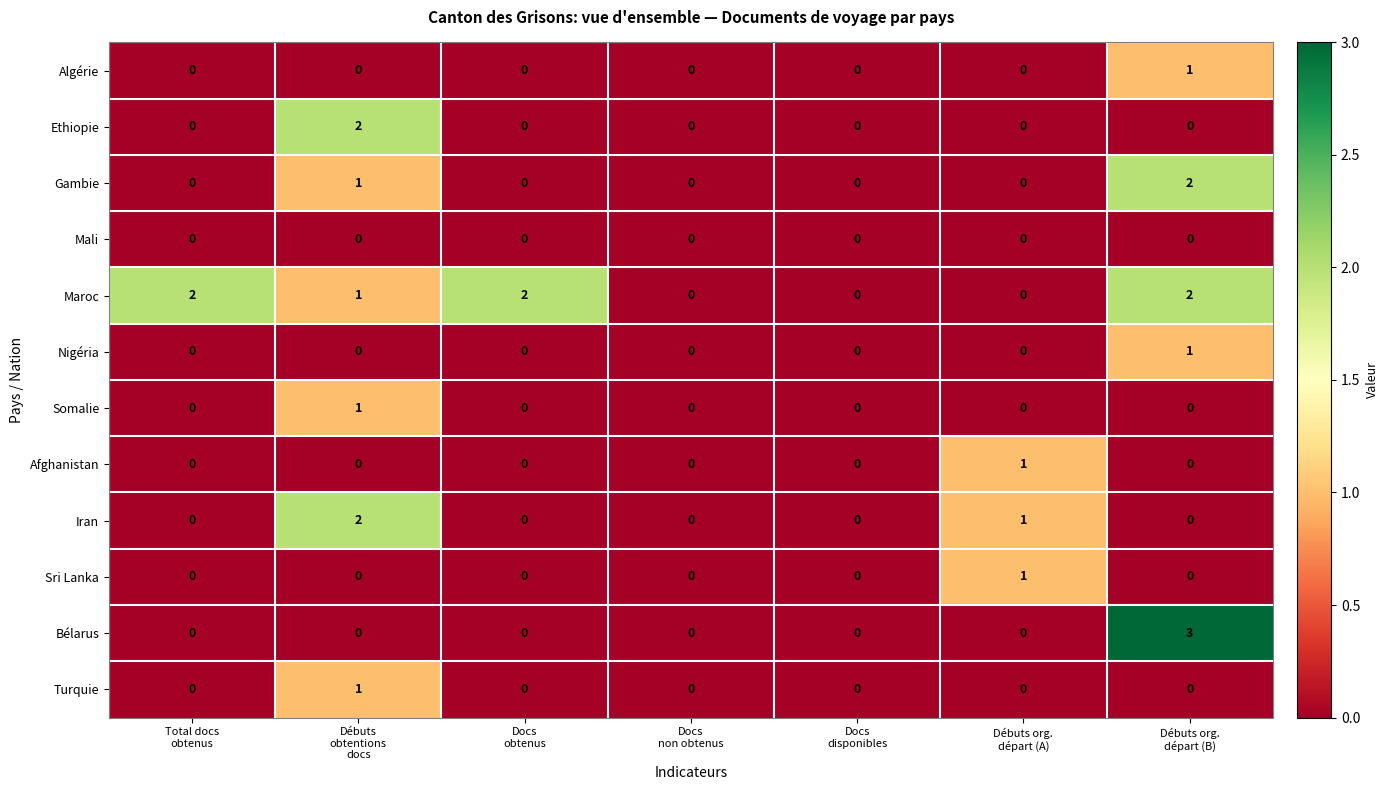

Which series has the largest total across all categories?

Maroc